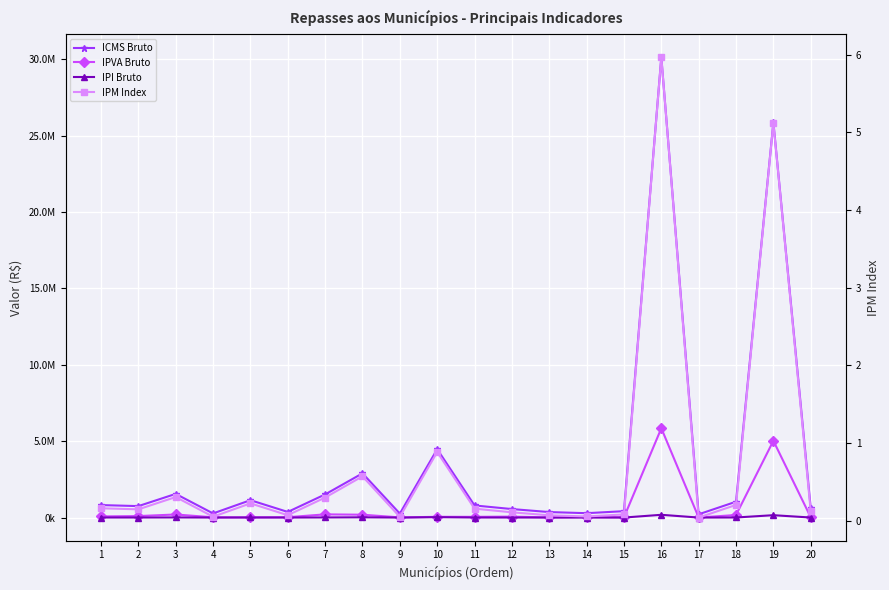

Where is IPVA Bruto nearest to the value 2927764?

19